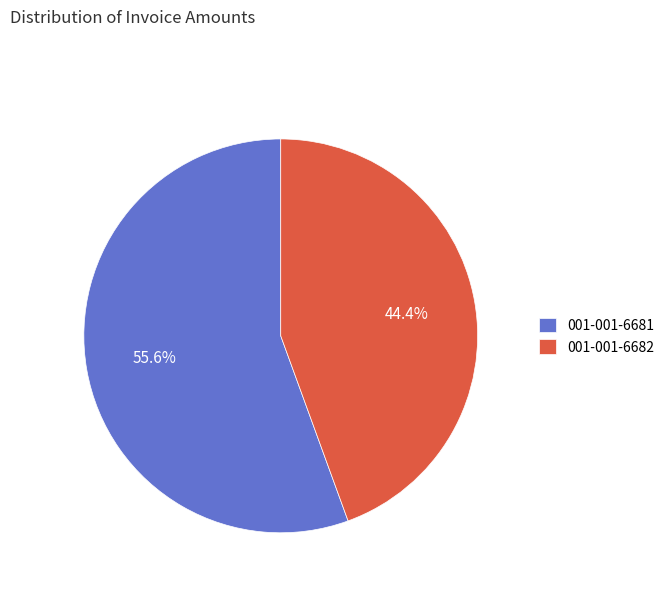

To the nearest percent, what is the difference between the 001-001-6682 and 001-001-6681 slice percentages?

11%